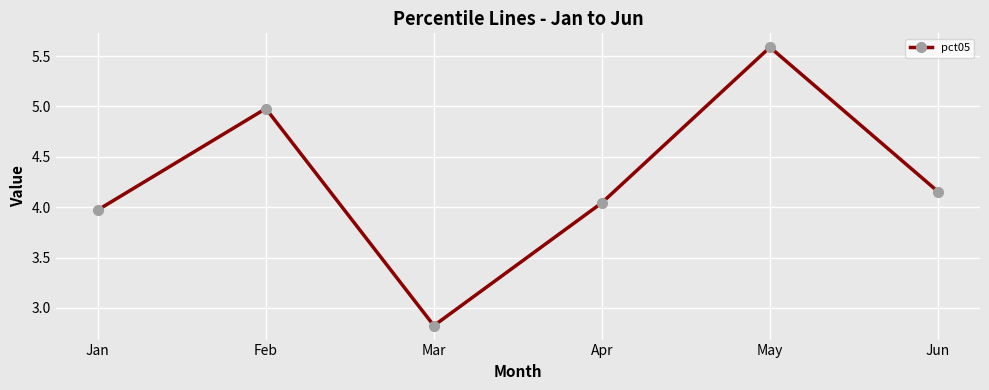

List the labels in order of value, smallest first.

Mar, Jan, Apr, Jun, Feb, May